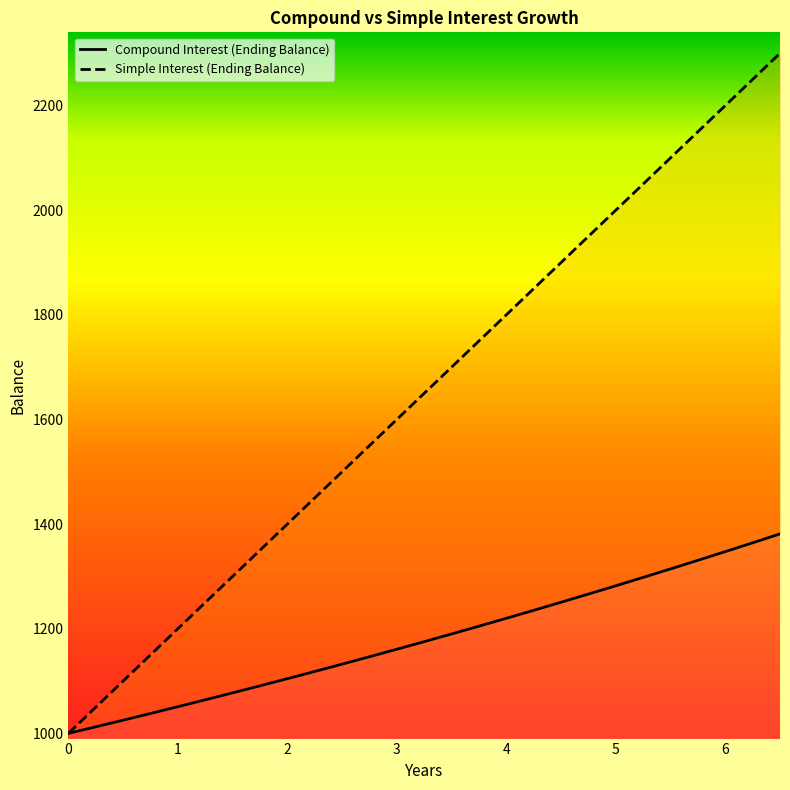

Reading right to left, what are all the values shown in this chart?

Compound Interest (Ending Balance): 1381.2	1364.2	1347.4	1330.7	1314.3	1298.1	1282.0	1266.2	1250.6	1235.1	1219.9	1204.8	1190.0	1175.3	1160.8	1146.4	1132.3	1118.3	1104.5	1090.9	1077.4	1064.1	1050.9	1038.0	1025.2	1012.5	1000.0
Simple Interest (Ending Balance): 2300.0	2250.0	2200.0	2150.0	2100.0	2050.0	2000.0	1950.0	1900.0	1850.0	1800.0	1750.0	1700.0	1650.0	1600.0	1550.0	1500.0	1450.0	1400.0	1350.0	1300.0	1250.0	1200.0	1150.0	1100.0	1050.0	1000.0